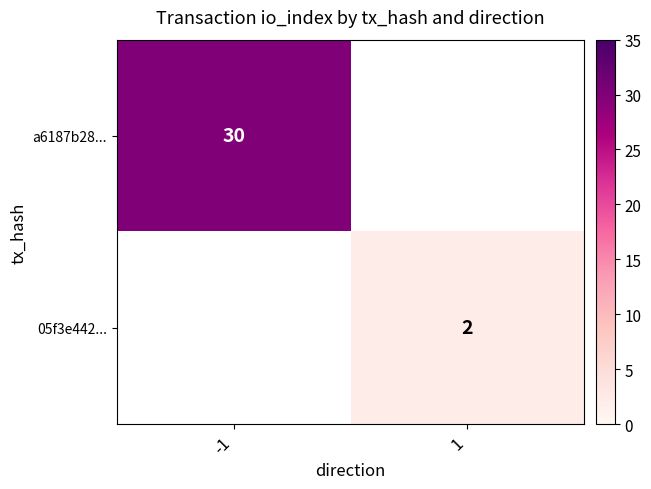

The value of 05f3e442... at 1 is 2. True or false?

True